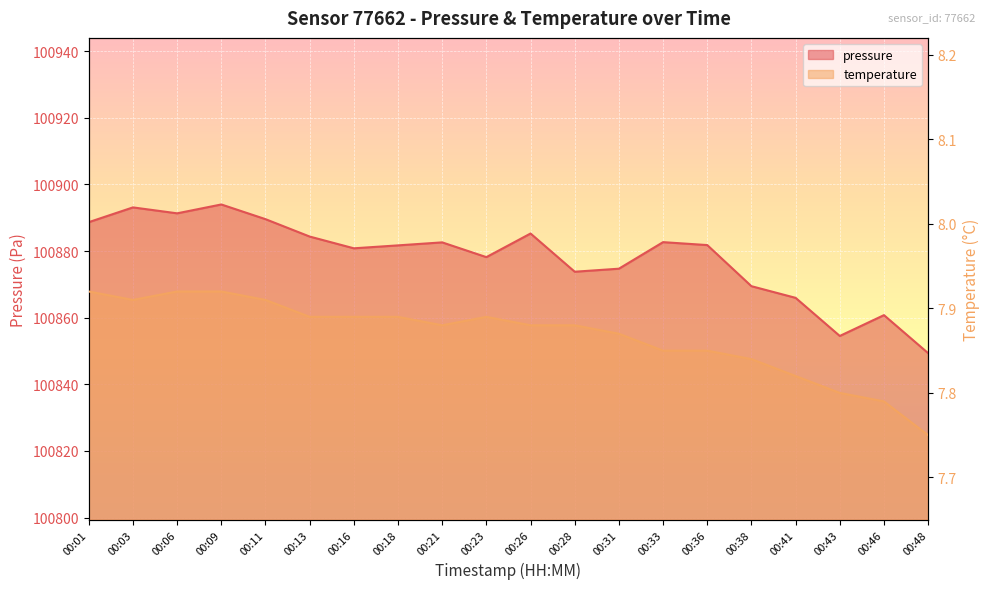

Which has a higher value, 00:11 or 00:09?

00:09